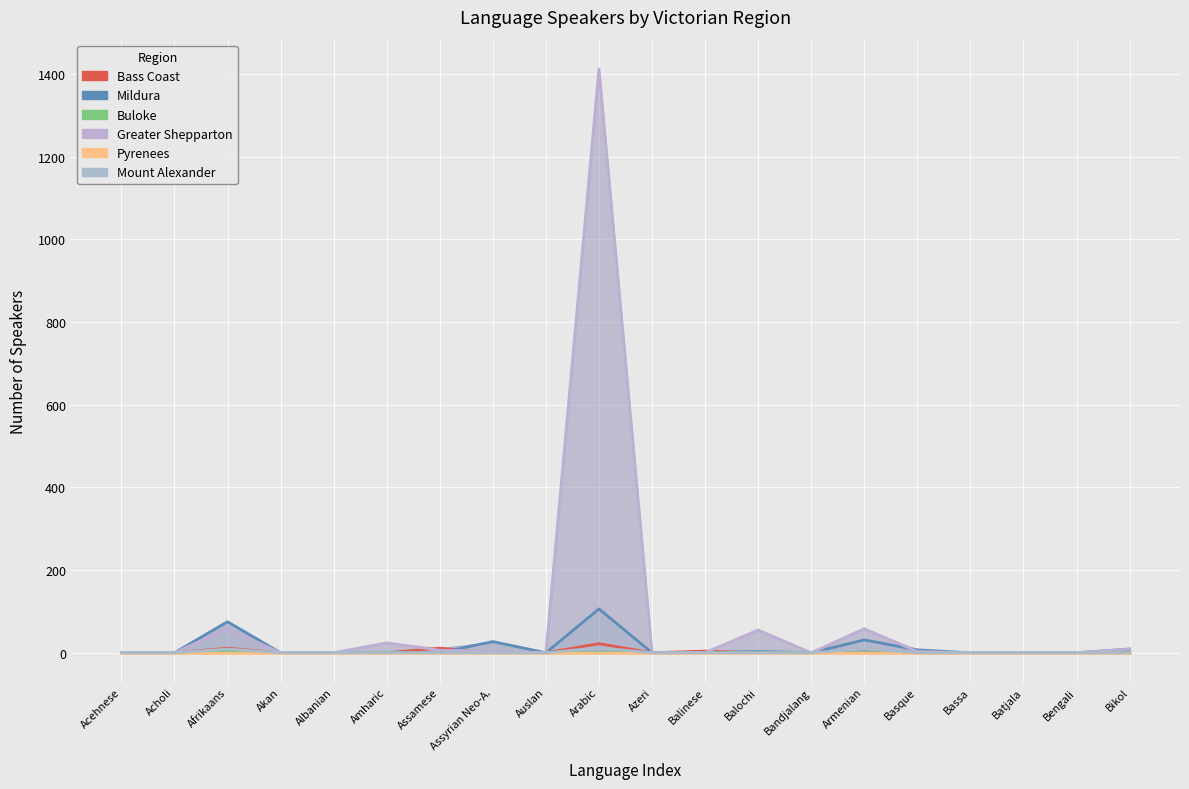

Which label corresponds to the smallest value in the chart?

Acehnese